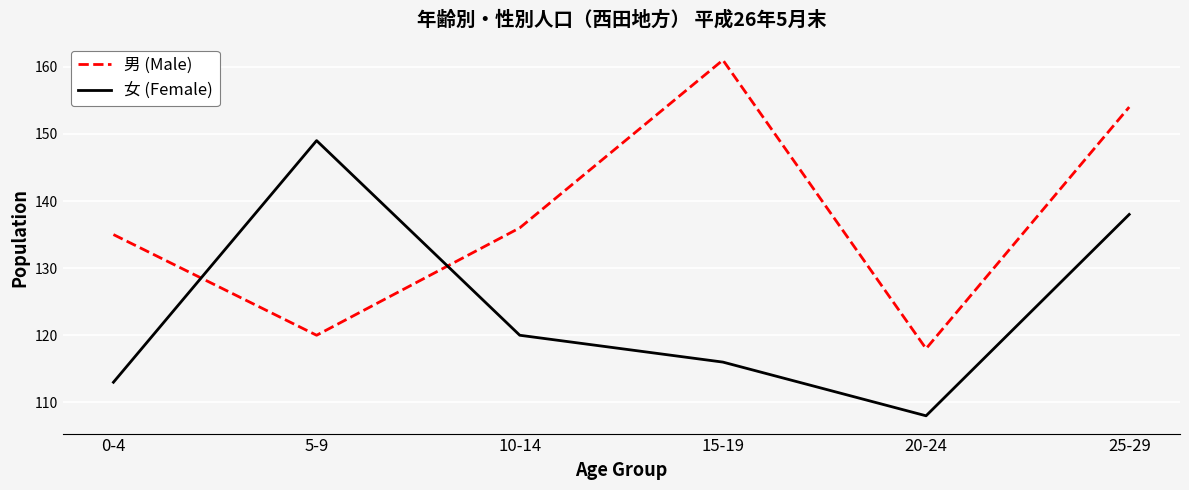

Which series changed the most between 20-24 and 25-29?

男 (Male)